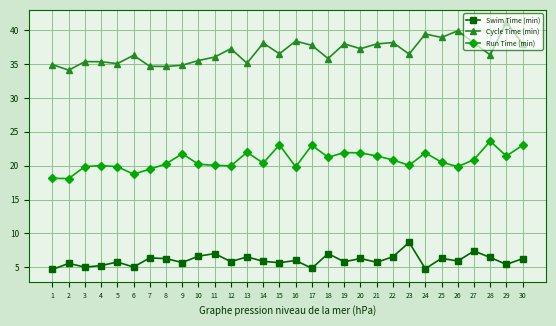

In Swim Time (min), how many points are higher than both neighbors (excluding endpoints)?

11